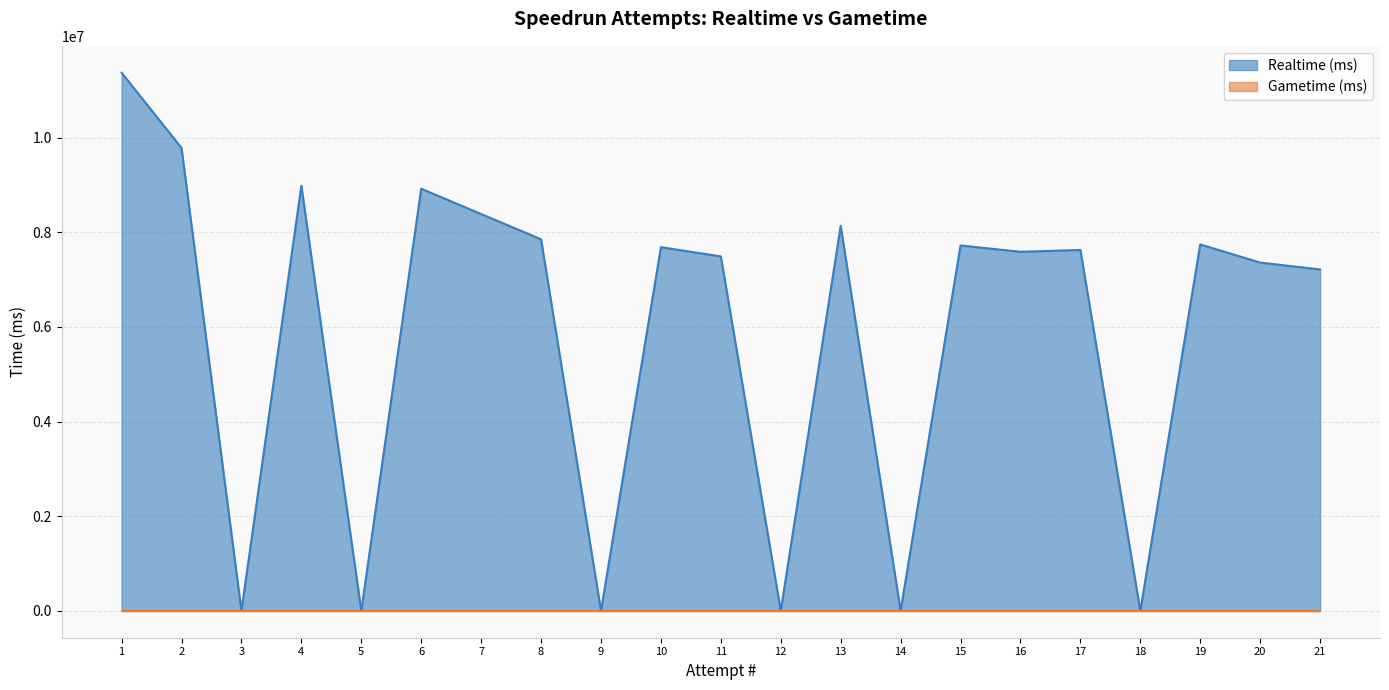

How many values are below 7625565?

10